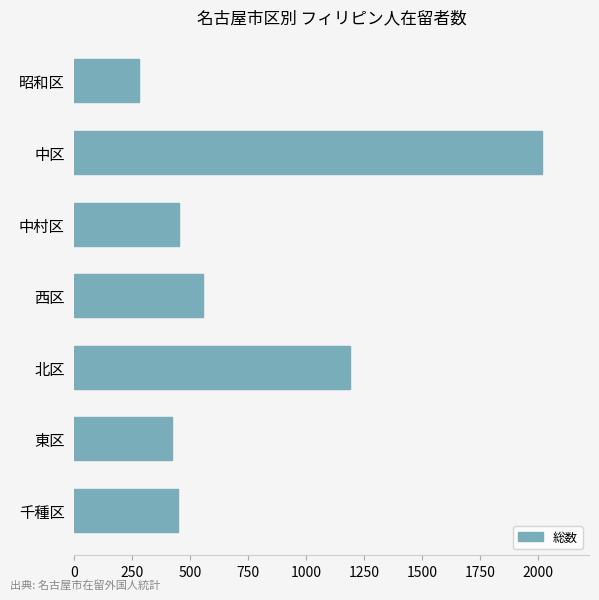

What is the minimum value shown in the chart?

280